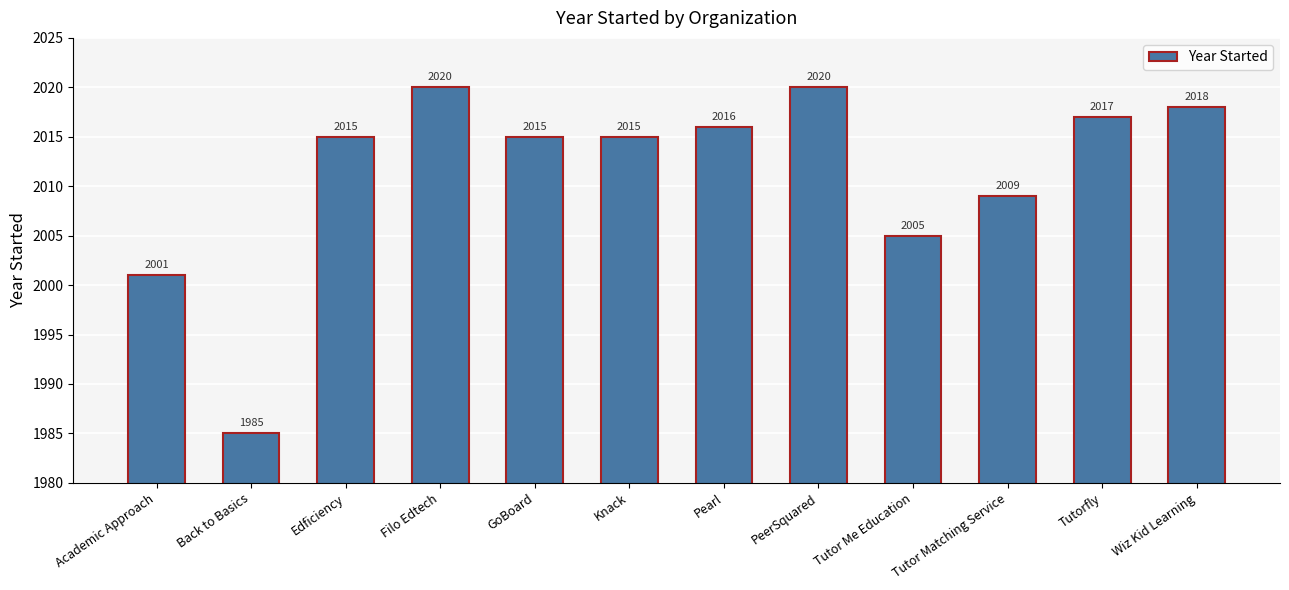

What is the smallest value displayed?

1985